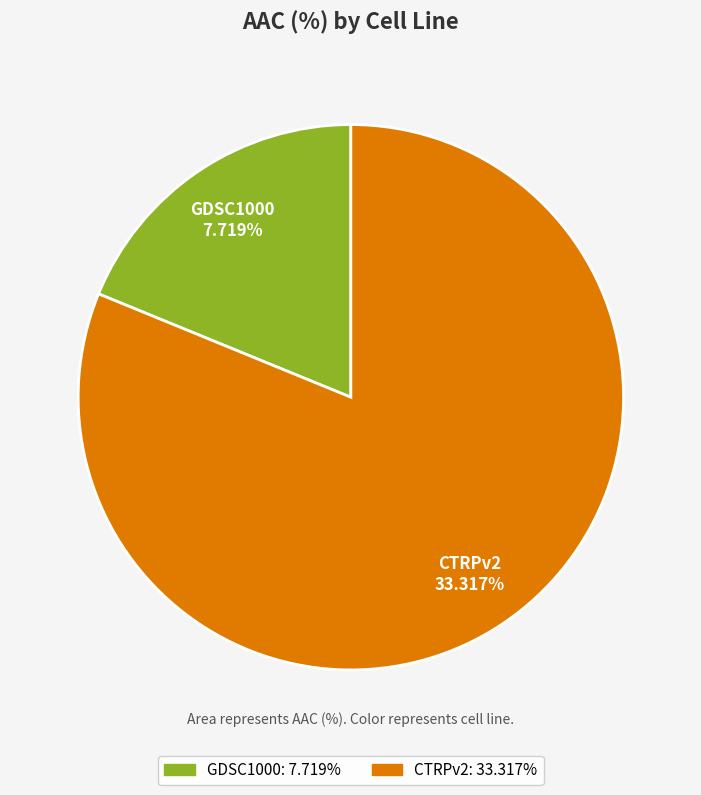

What is the smallest slice in the pie chart?

GDSC1000